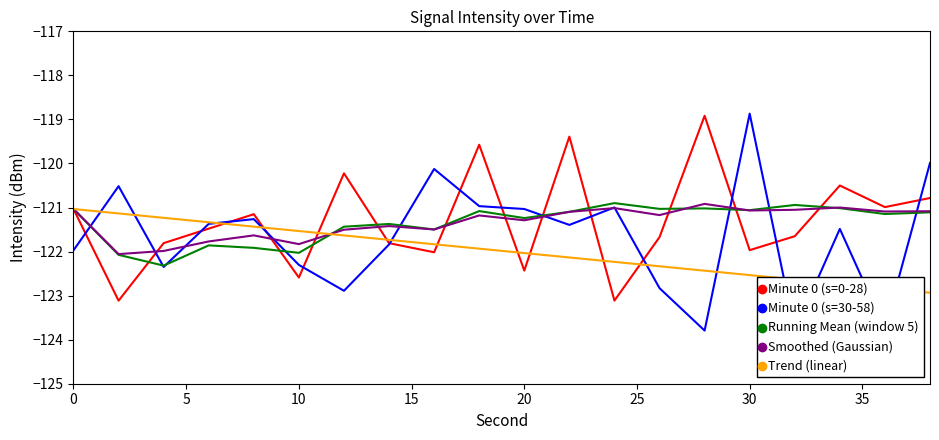

How many lines are shown in the chart?

5